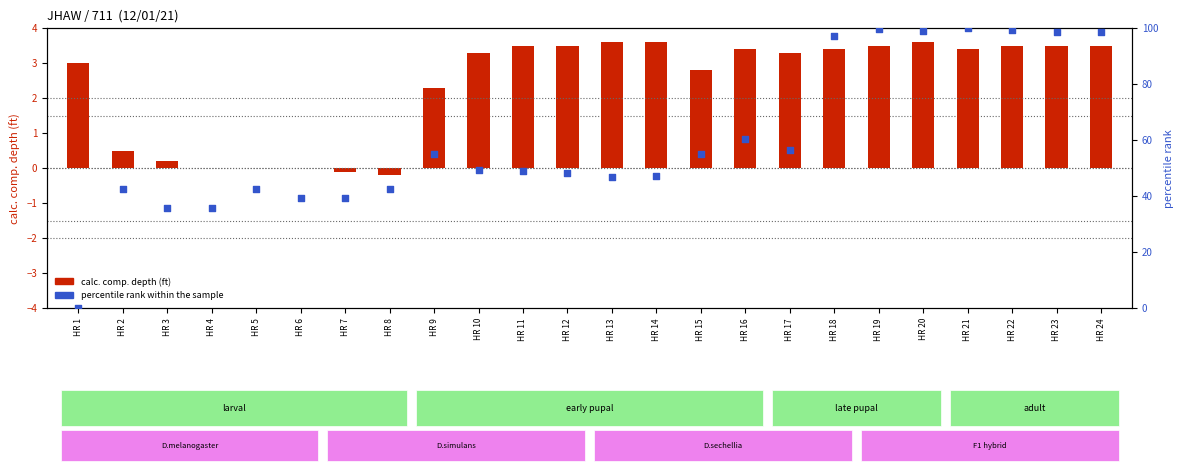

Which series has the largest total across all categories?

percentile rank within the sample